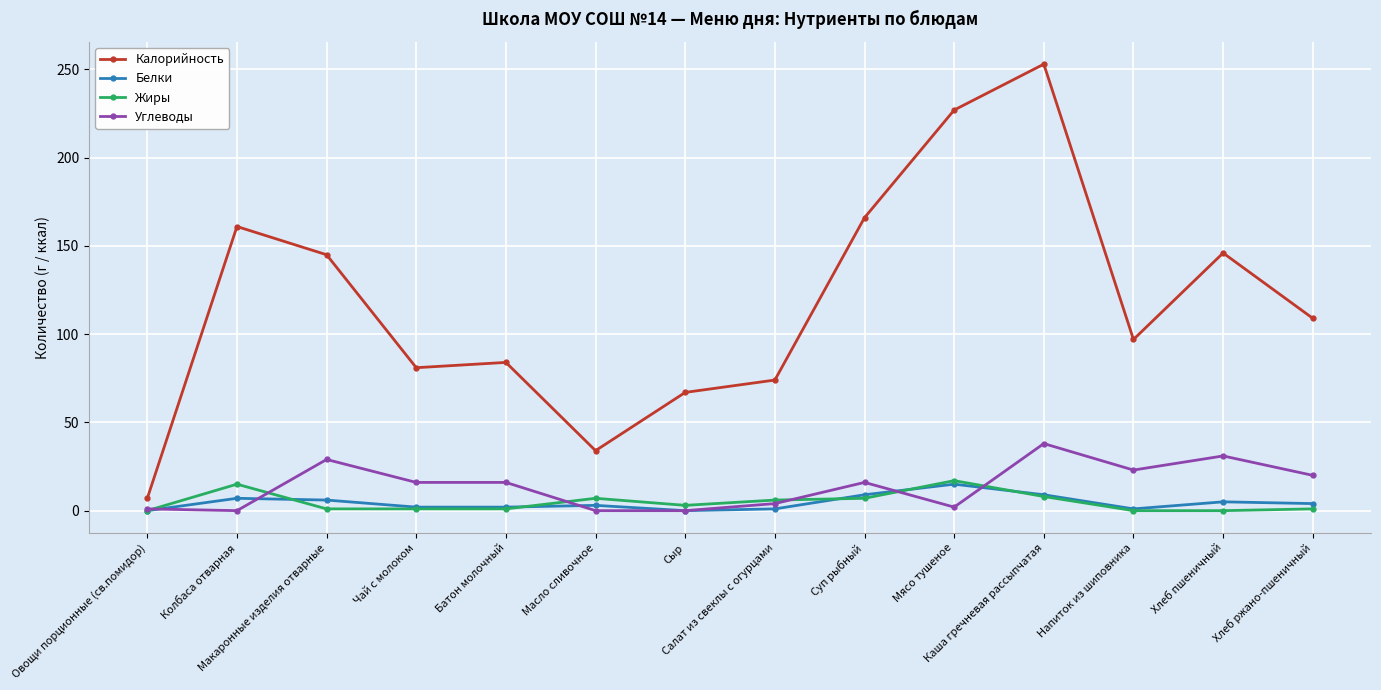

How many data points in Жиры are less than 3?

7